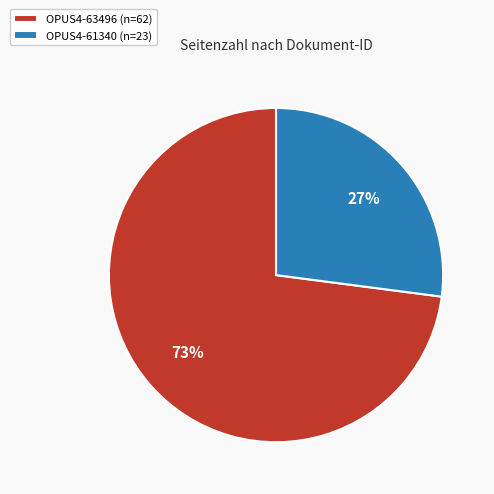

To the nearest percent, what is the difference between the OPUS4-61340 and OPUS4-63496 slice percentages?

46%